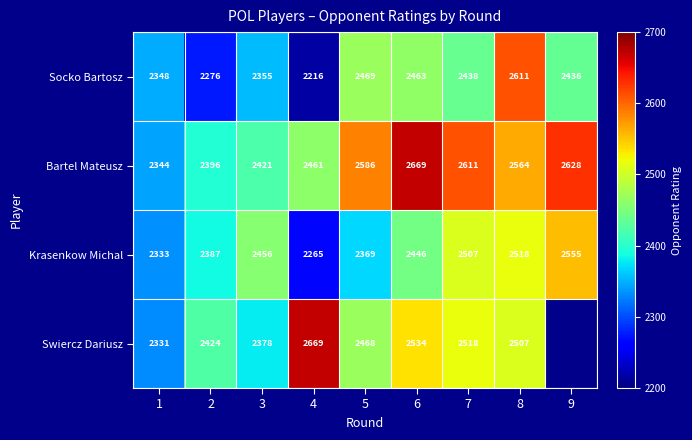

What is the sum of the Socko Bartosz values at 5 and 6?

4932